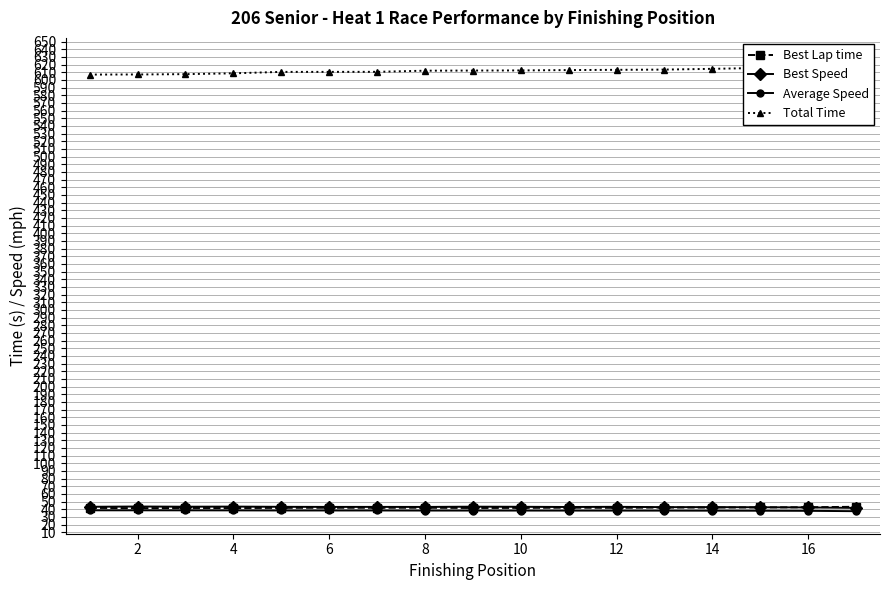

The value of Best Speed at 2 is 43.5. True or false?

True